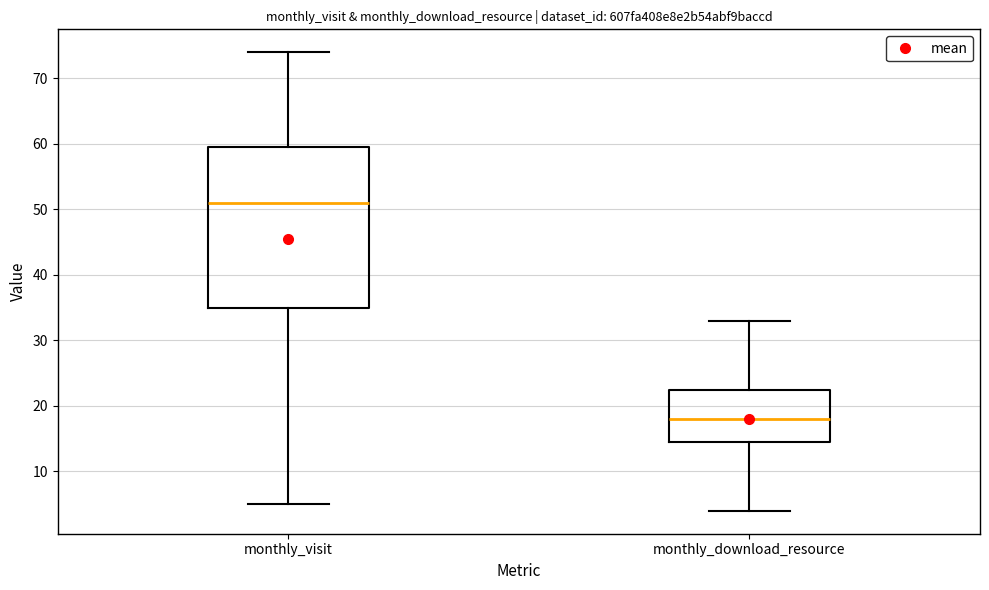

Reading left to right, read every box against the y-axis: the position of its median line, the range the box covers, and the ends of its whiskers. The values are not printed on the chart, so give them approximately, as read against the axis.

monthly_visit: median 51, box 35 to 60, whiskers 5 to 74
monthly_download_resource: median 18, box 15 to 23, whiskers 4 to 33